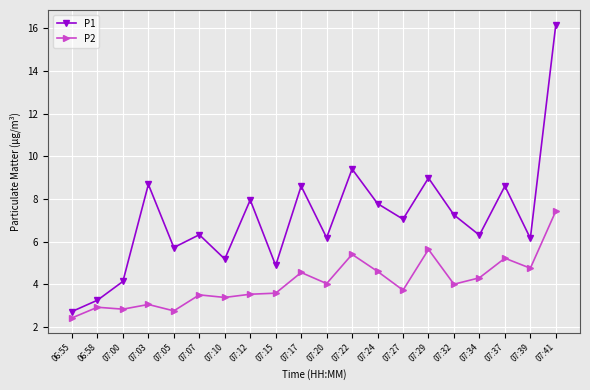

What is the difference between the highest and lowest values at 07:27?

3.3